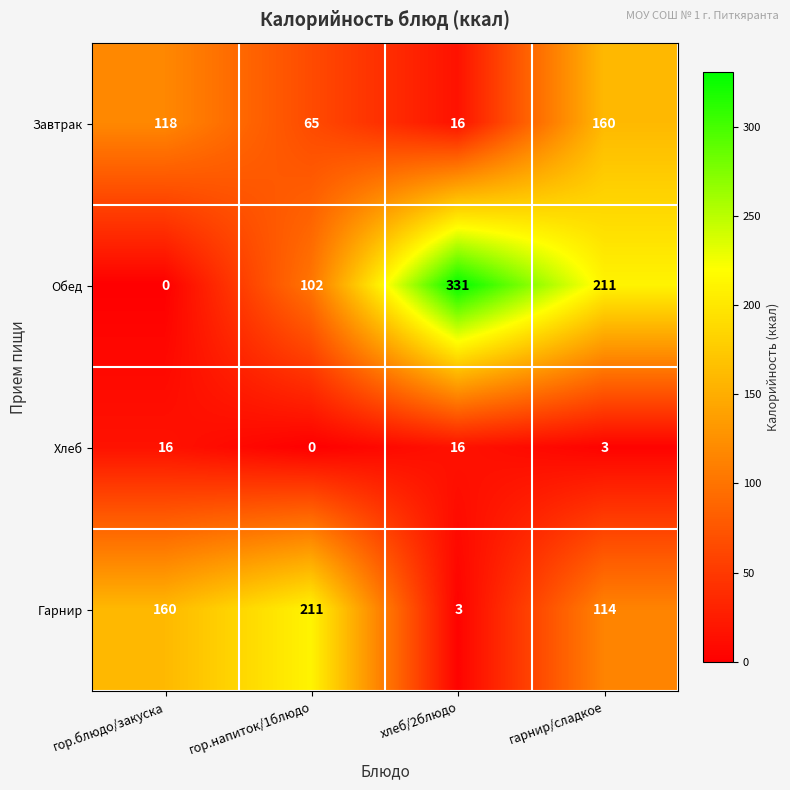

Which category has the highest value in the Обед series?

хлеб/2блюдо